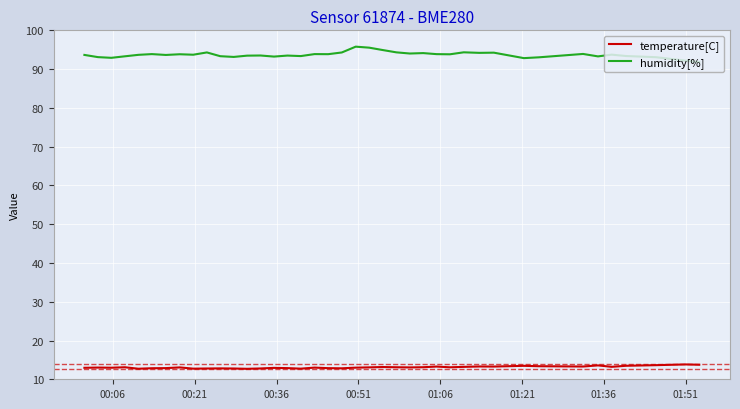

What is the minimum value shown in the chart?

12.7